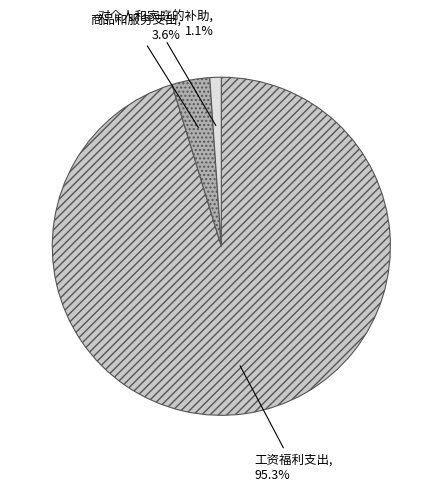

Rank the categories by value from lowest to highest.

对个人和家庭的补助, 商品和服务支出, 工资福利支出